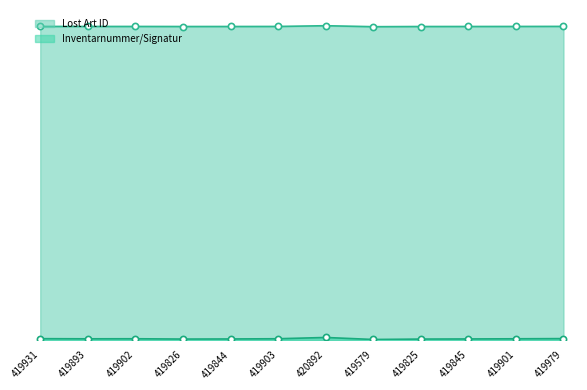

What are all the series names shown in the legend?

Lost Art ID, Inventarnummer/Signatur